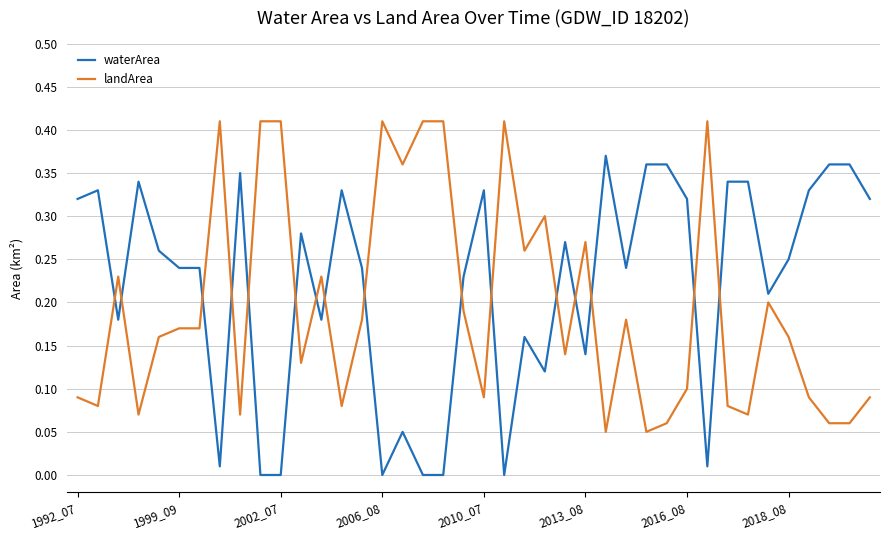

Rank the series by their maximum value, from lowest to highest.

waterArea, landArea